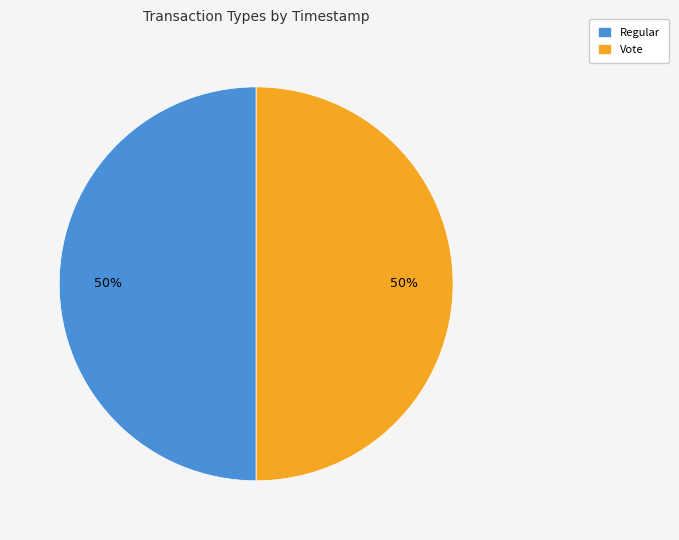

To the nearest percent, what portion does Regular represent?

50%